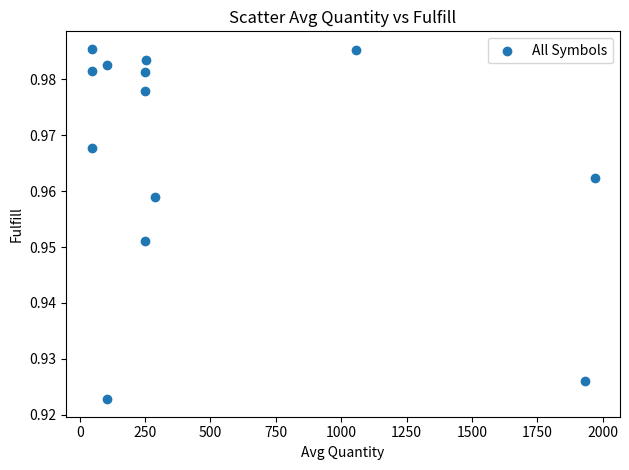

What is the range of X values (max minus min)?

1923.5